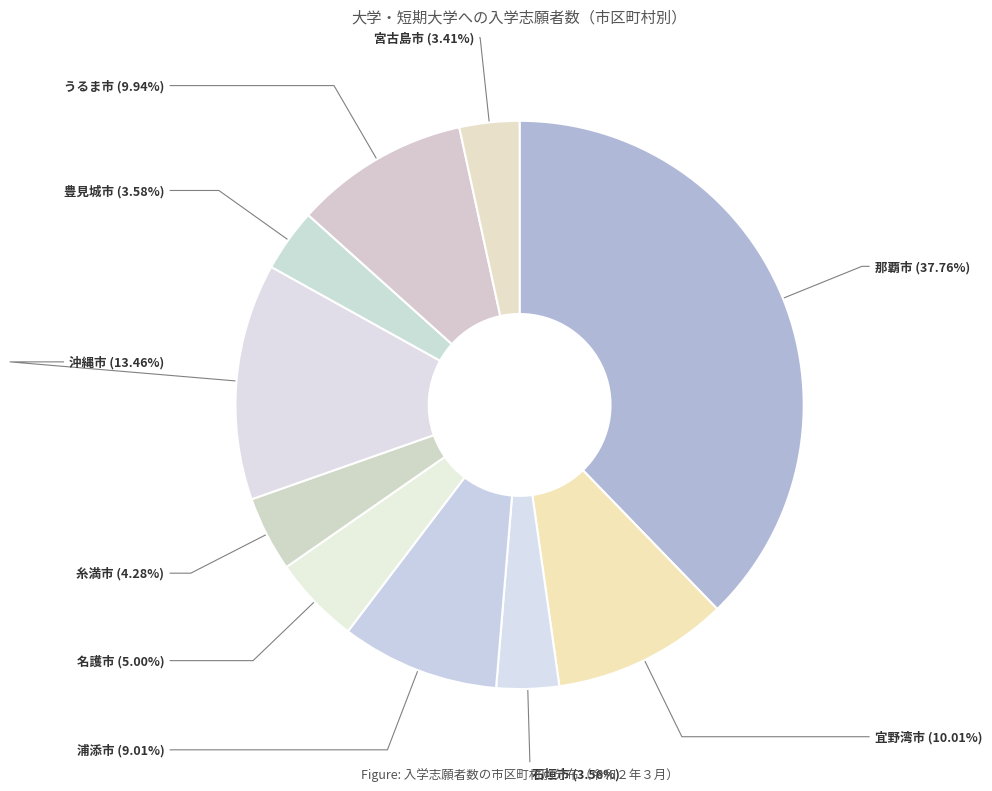

Which category has the biggest portion of the pie?

那覇市